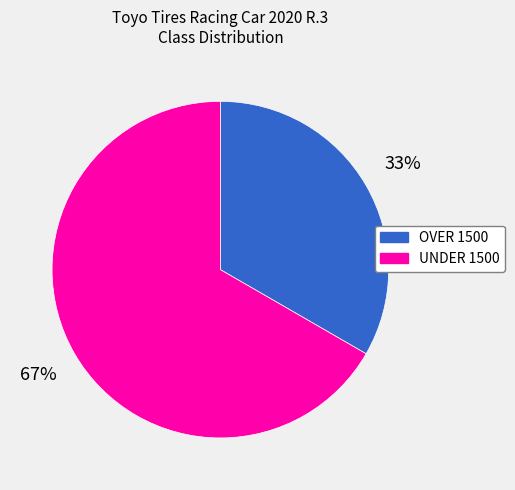

Which has a higher value, UNDER 1500 or OVER 1500?

UNDER 1500